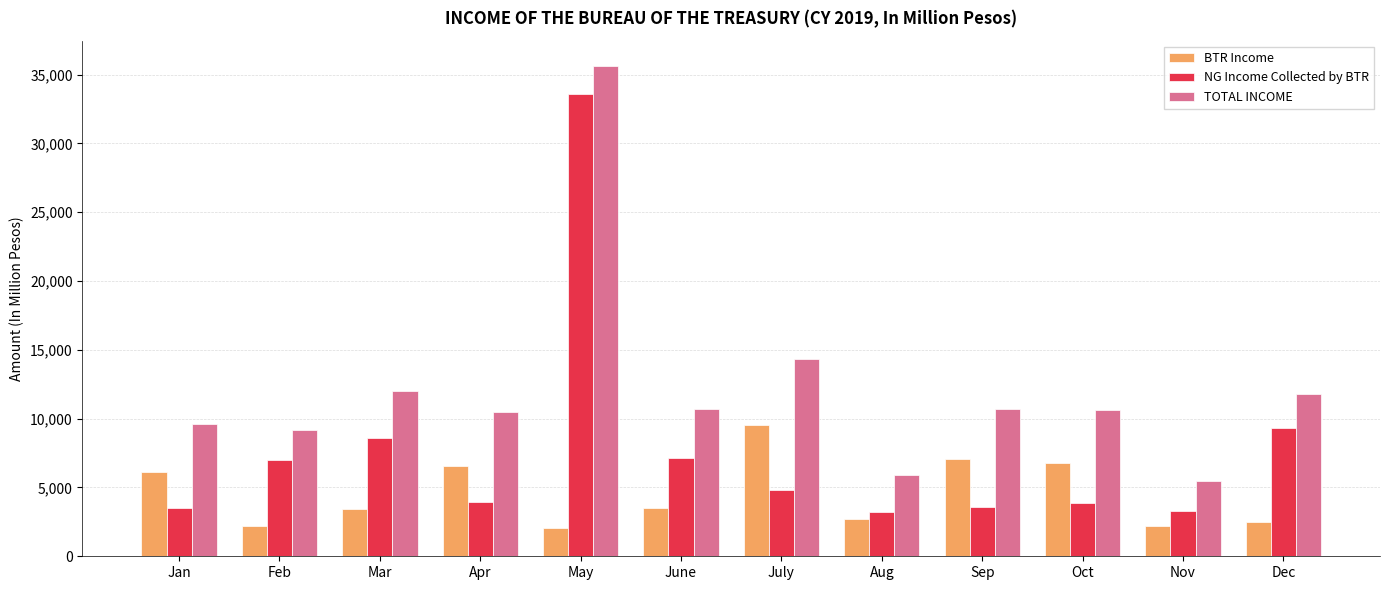

Where is TOTAL INCOME nearest to the value 20580?

July